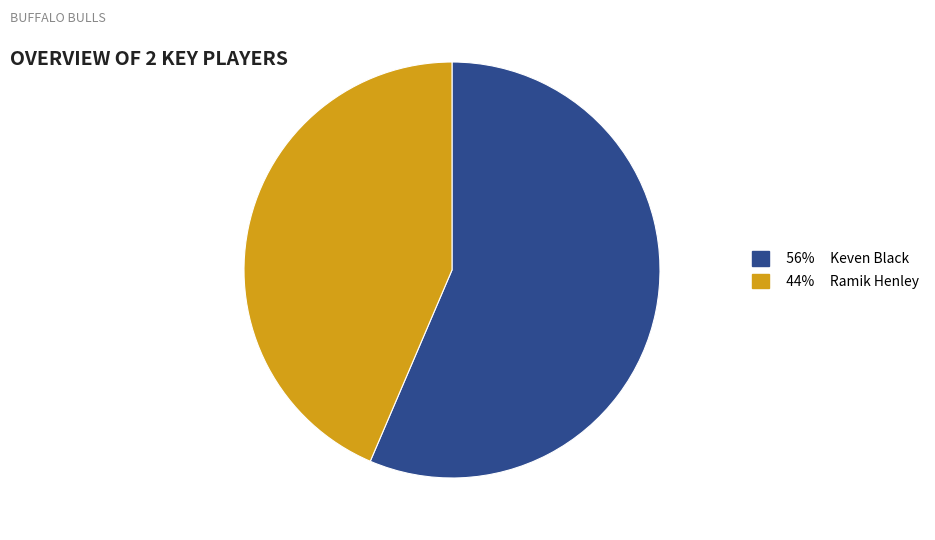

Is there a majority slice in this chart?

Yes